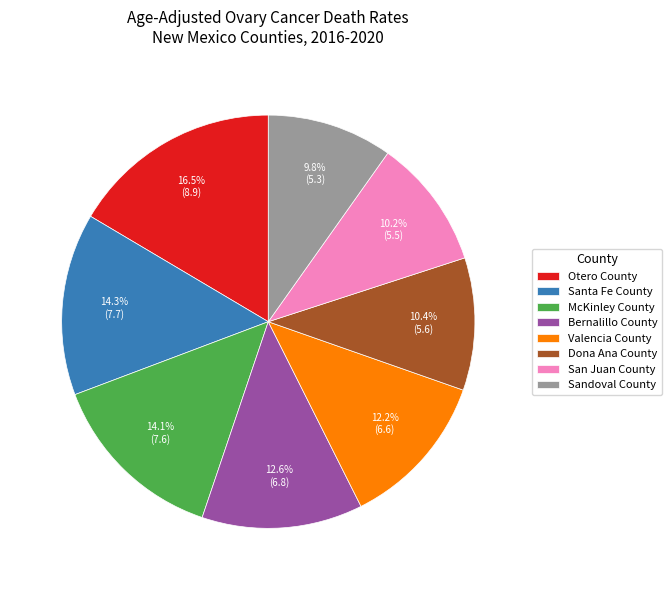

Is there a majority slice in this chart?

No